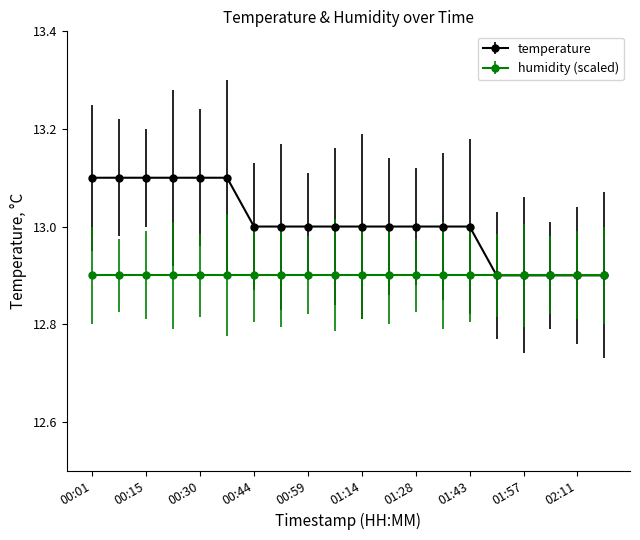

Which series has the largest range (max minus min)?

temperature